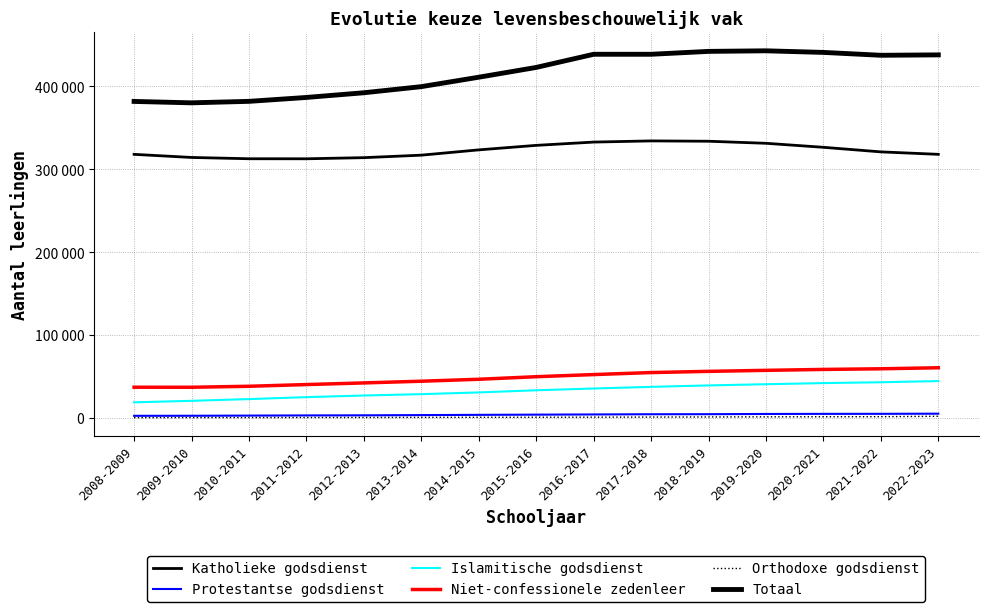

Is it true that Orthodoxe godsdienst equals 1130 at 2013-2014?

False